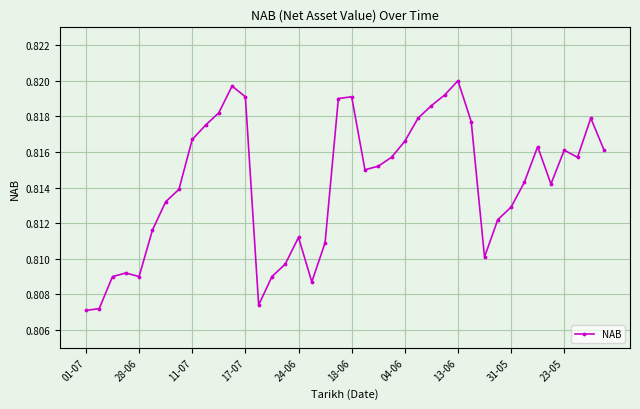

True or false: there are more than 2 points higher than both neighbors.

True